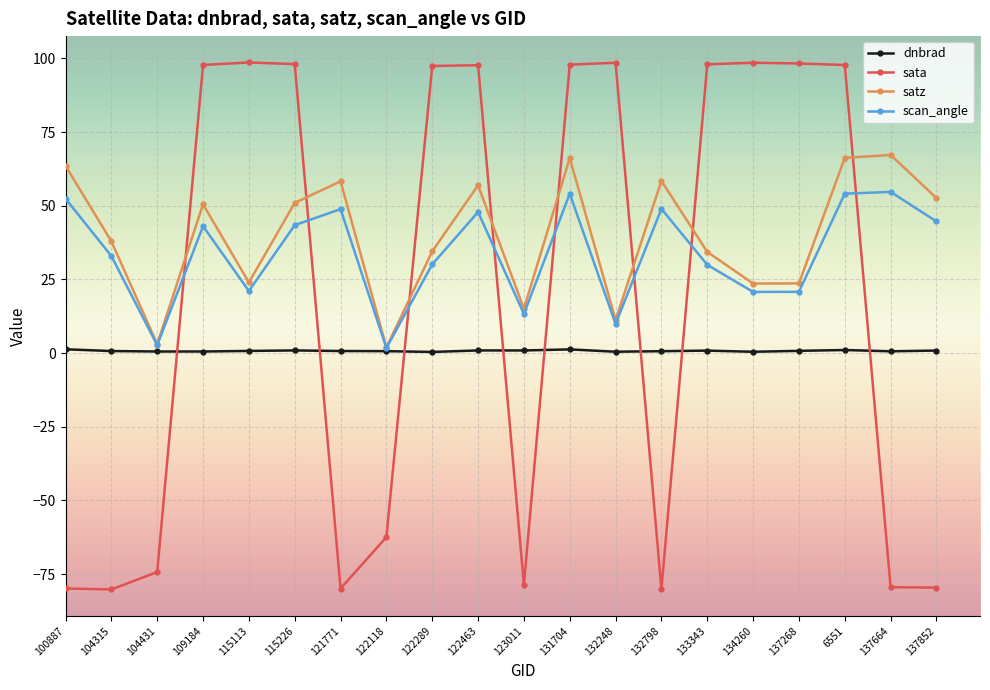

Does the chart have visible grid lines?

Yes